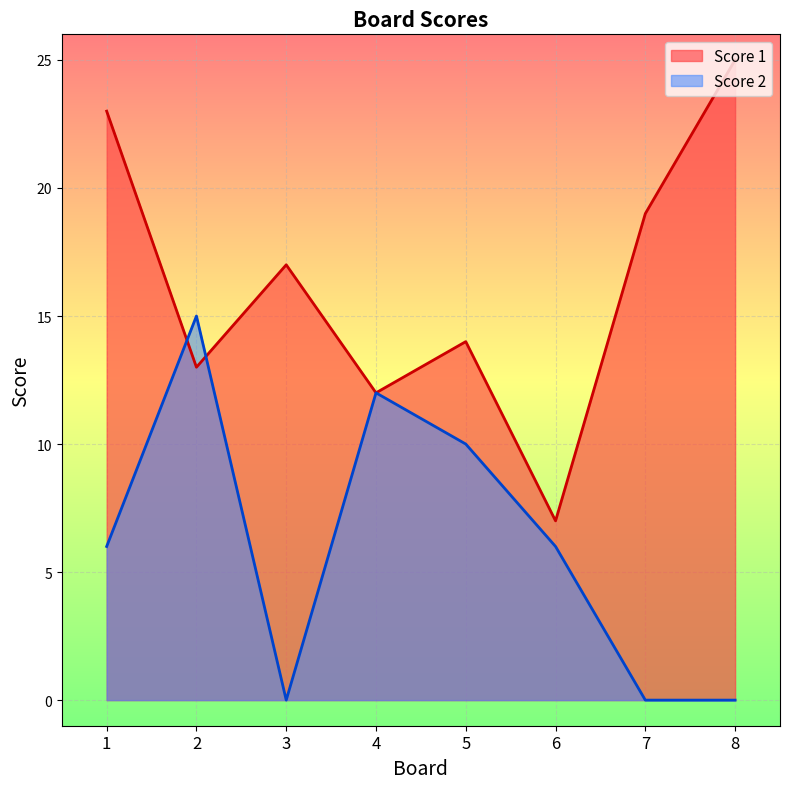

At which label does Score 1 first exceed 17?

1